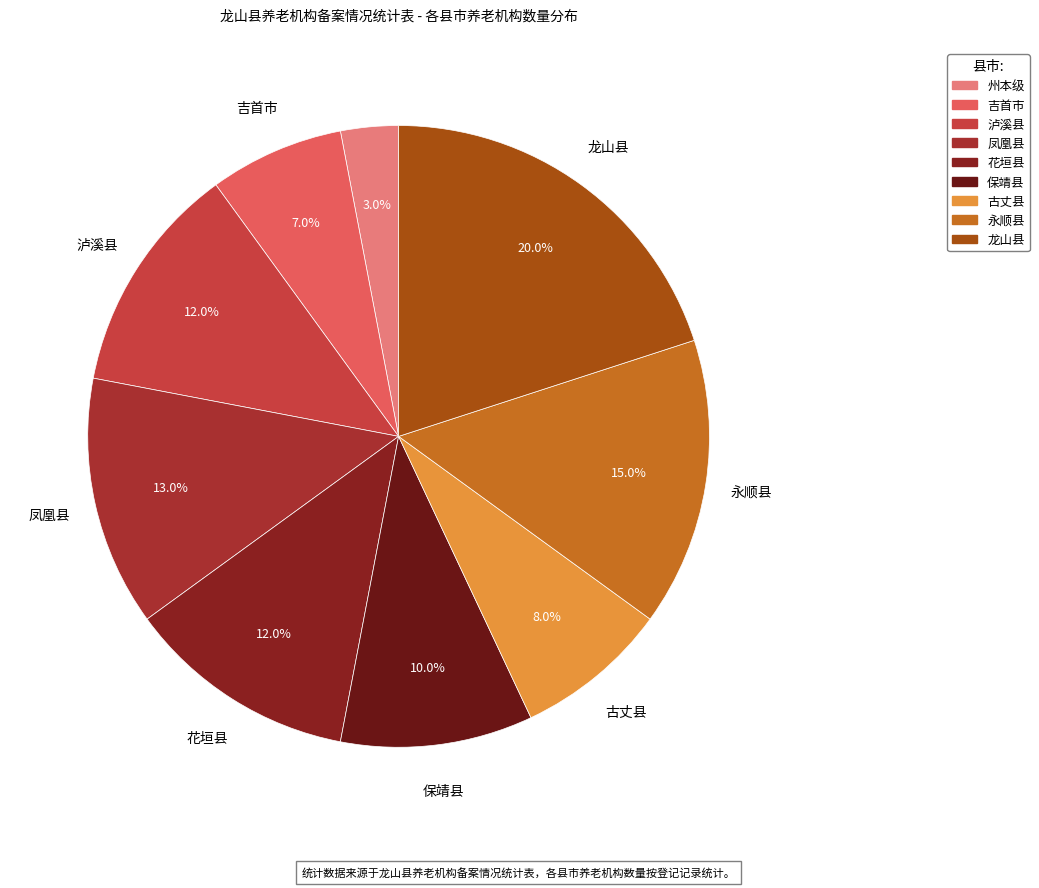

Does any single category account for the majority?

No